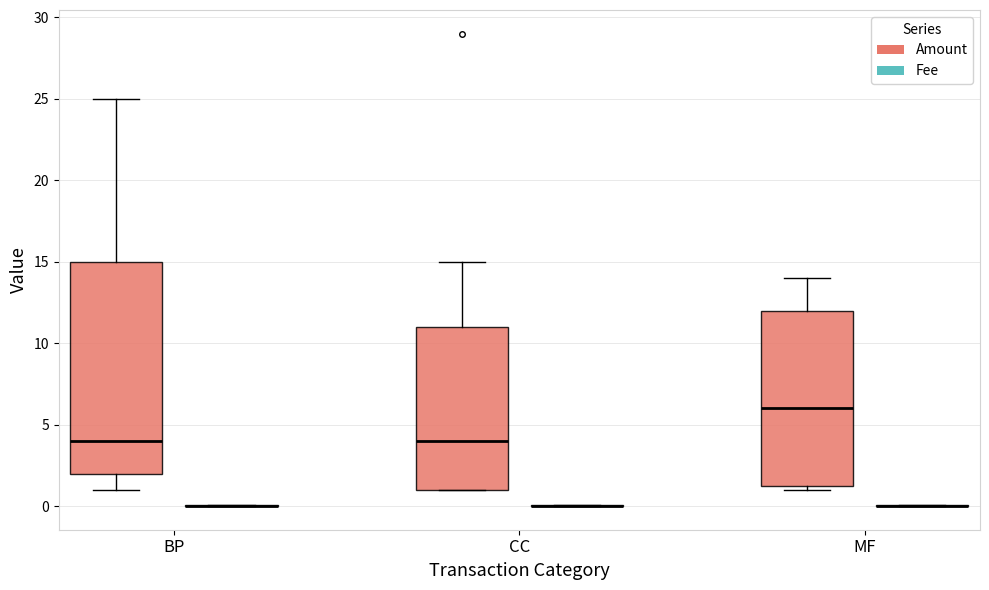

Comparing the boxes themselves (not the whiskers), which one is the tallest?

BP (Amount)